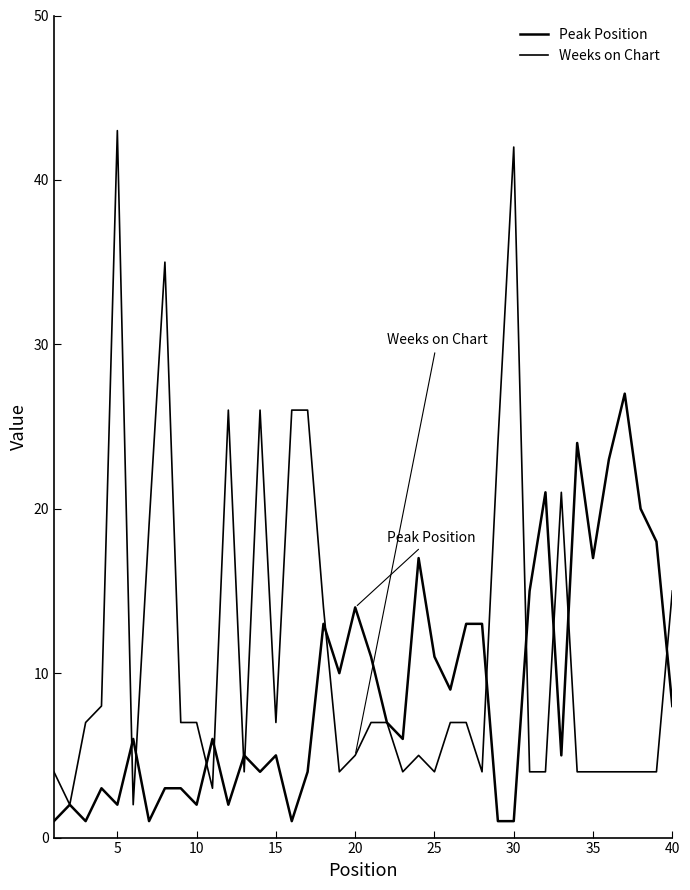

Does the chart display data point markers on the line(s)?

No